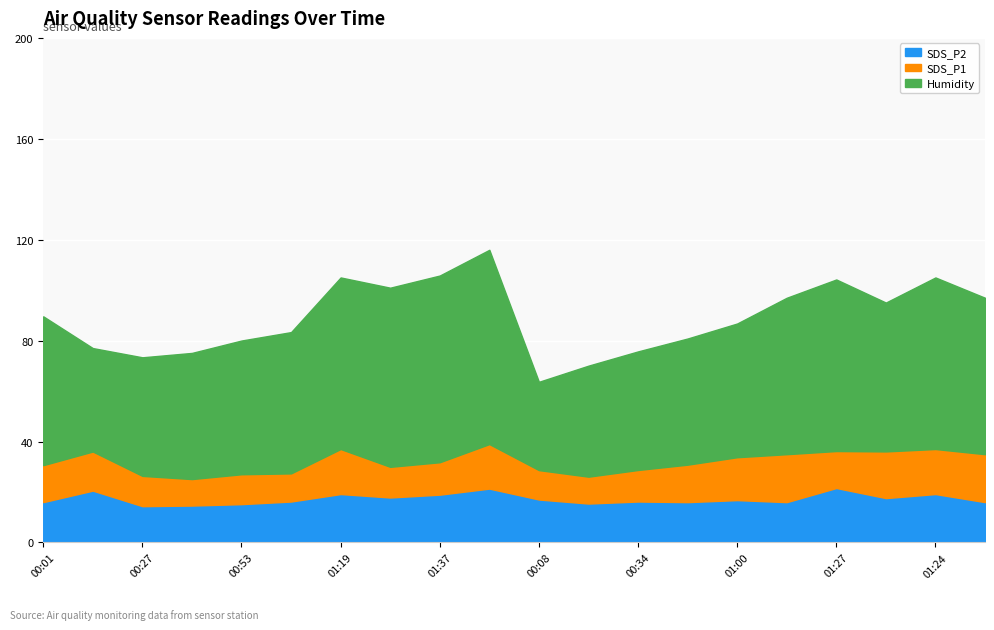

What is the highest value of the SDS_P2 series?

21.6